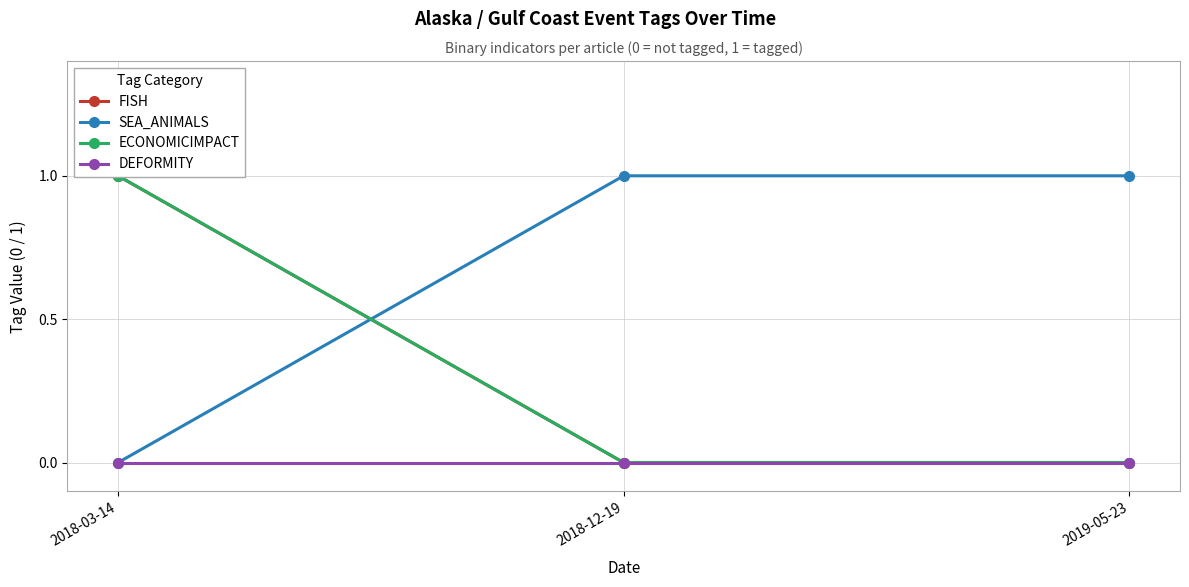

At how many categories does at least one series exceed 0?

3